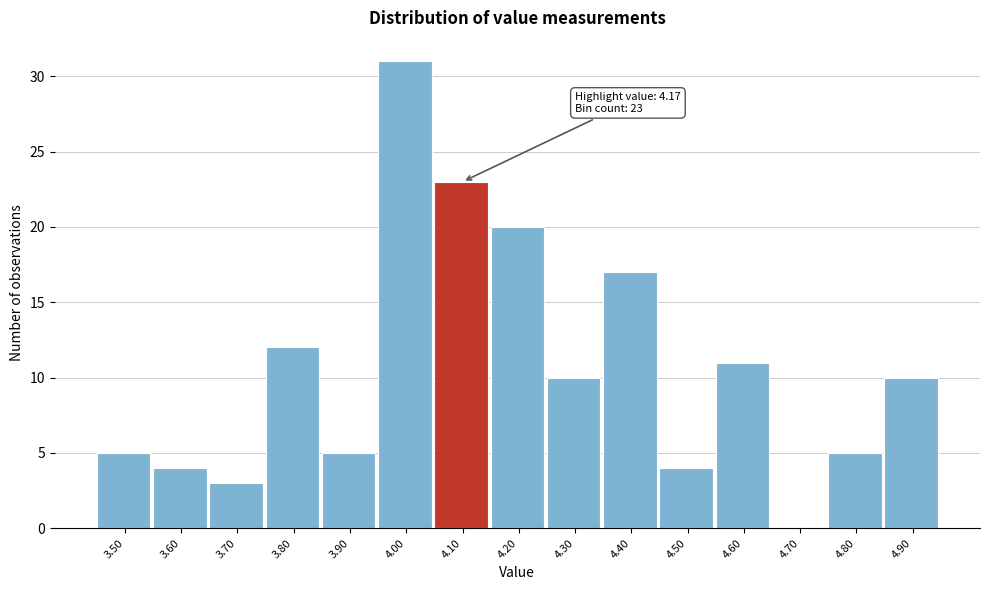

Reading left to right, what are all the values shown in this chart?

3.50=5	3.60=4	3.70=3	3.80=12	3.90=5	4.00=31	4.10=23	4.20=20	4.30=10	4.40=17	4.50=4	4.60=11	4.70=0	4.80=5	4.90=10